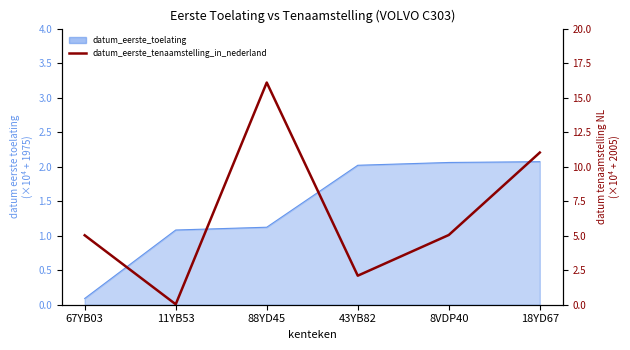

The value at 43YB82 is 1.0. True or false?

False